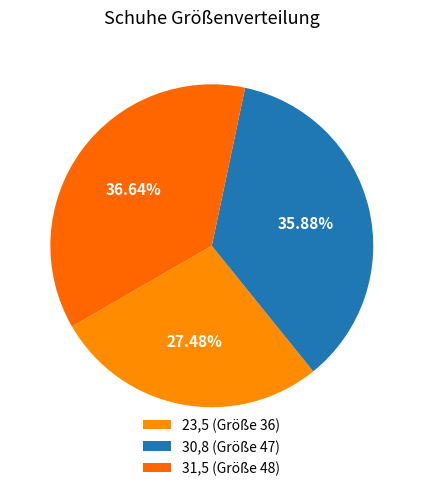

How many slices are in this pie chart?

3